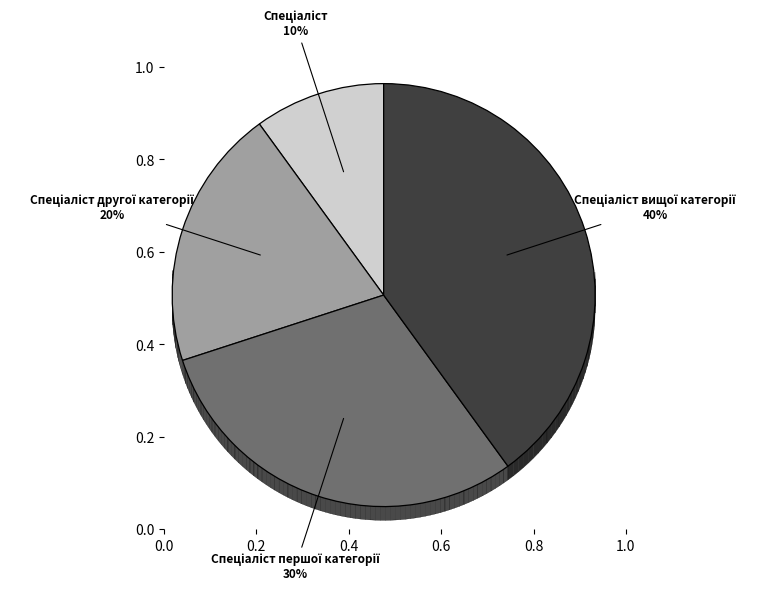

To the nearest percent, what percentage of the pie is Спеціаліст?

10%